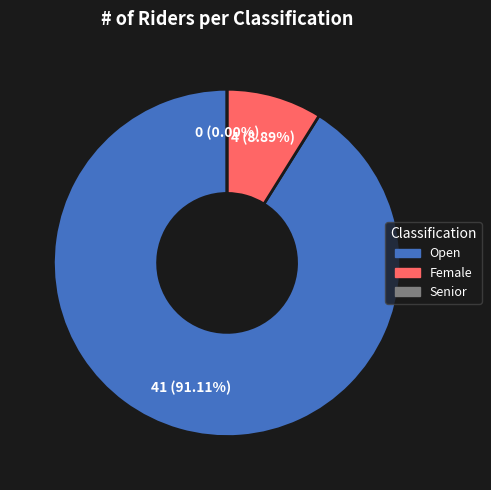

Rank the categories by value from lowest to highest.

Senior, Female, Open